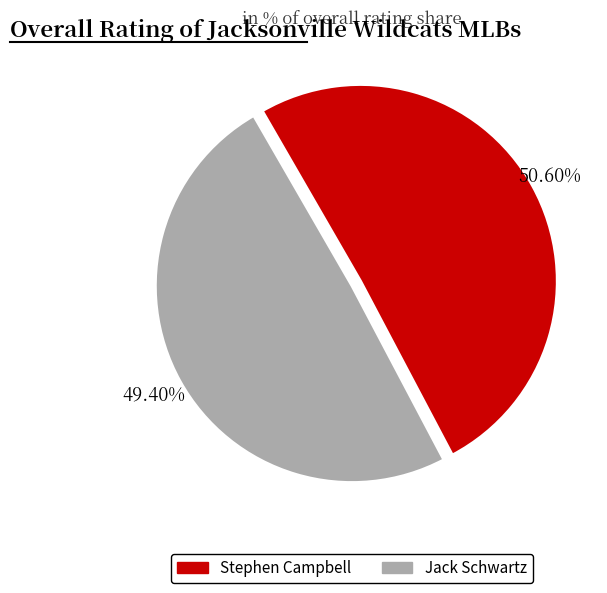

Count the number of slices in the pie.

2